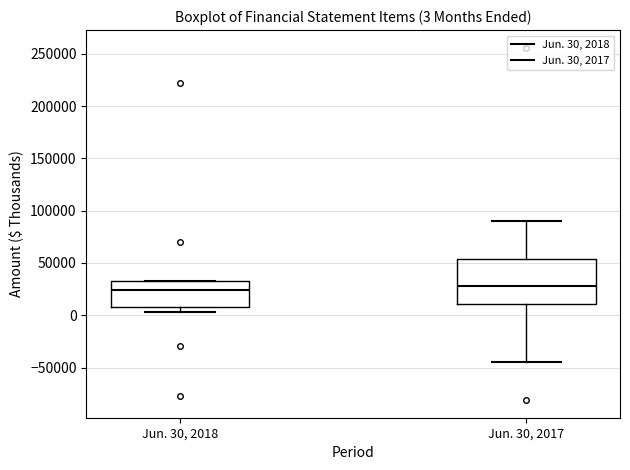

Comparing the boxes themselves (not the whiskers), which one is the tallest?

Jun. 30, 2017